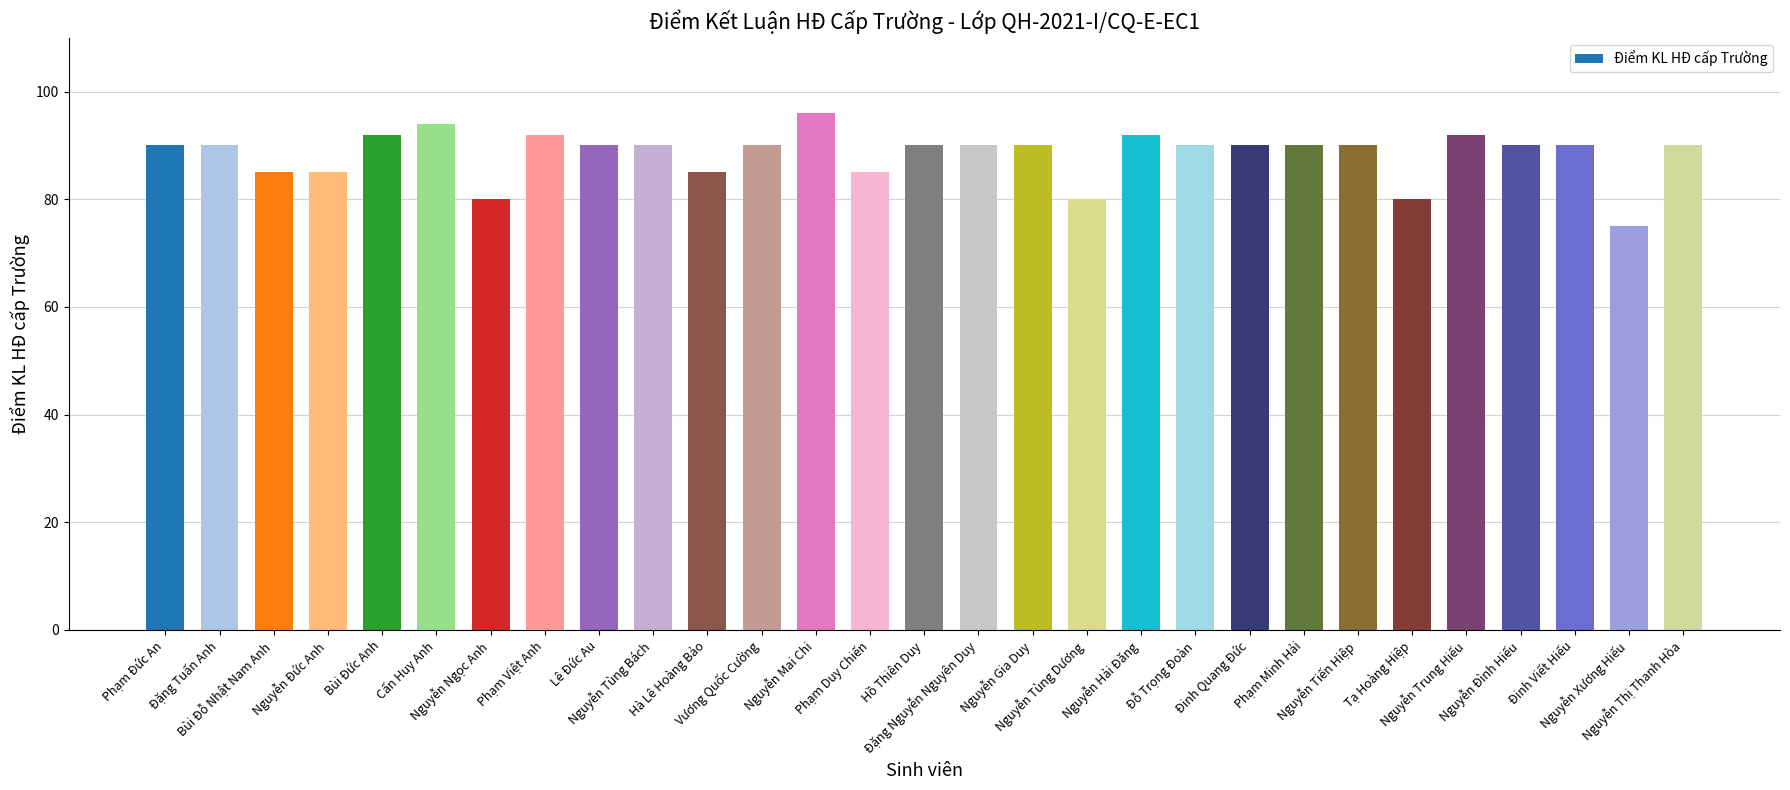

What is the label of the 2nd bar from the left?

Đặng Tuấn Anh